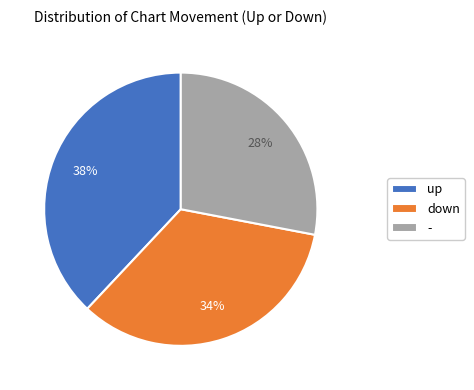

Rank the categories by value from lowest to highest.

-, down, up